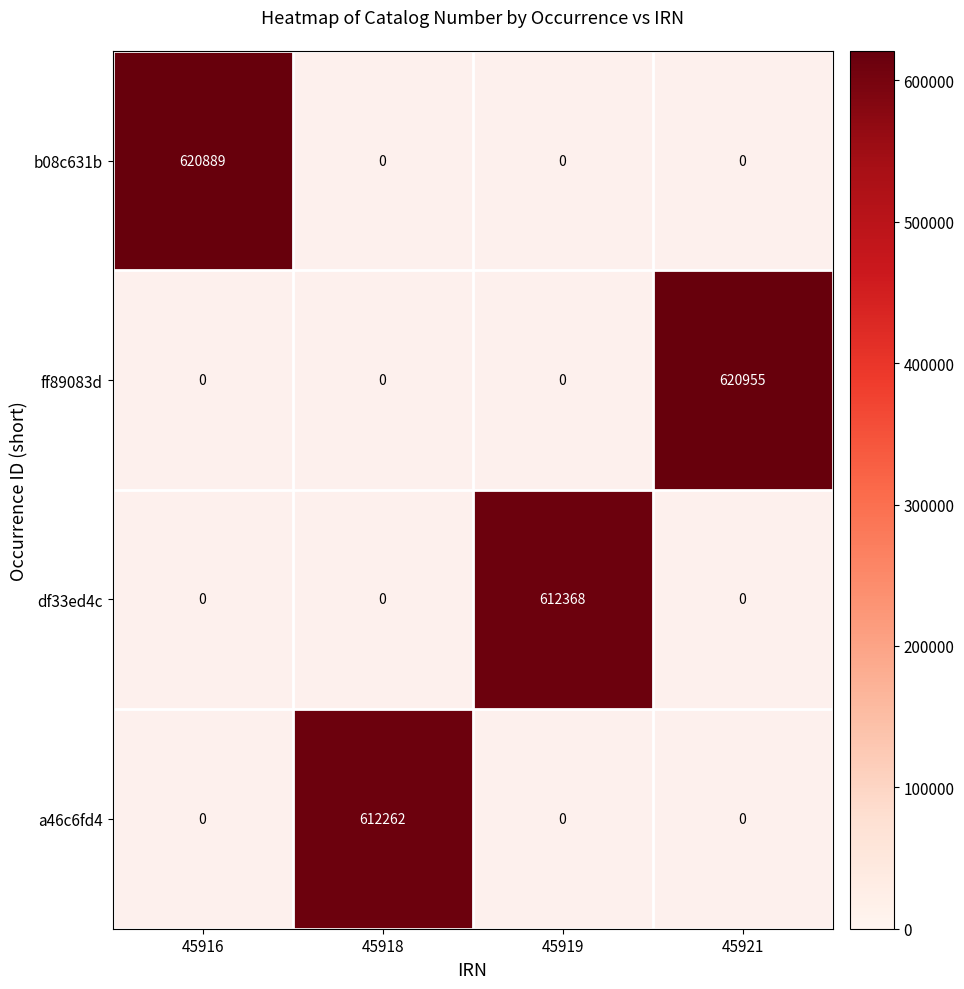

At how many categories does at least one series exceed 619442?

2